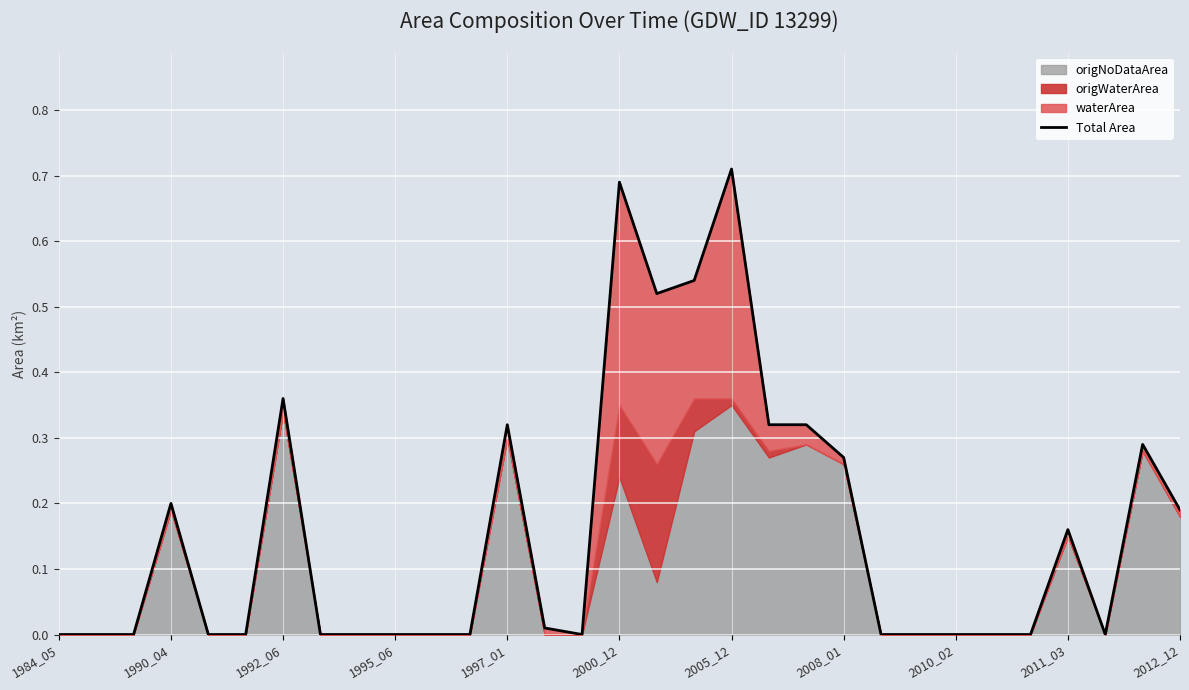

At which label is the value closest to 0?

1984_05